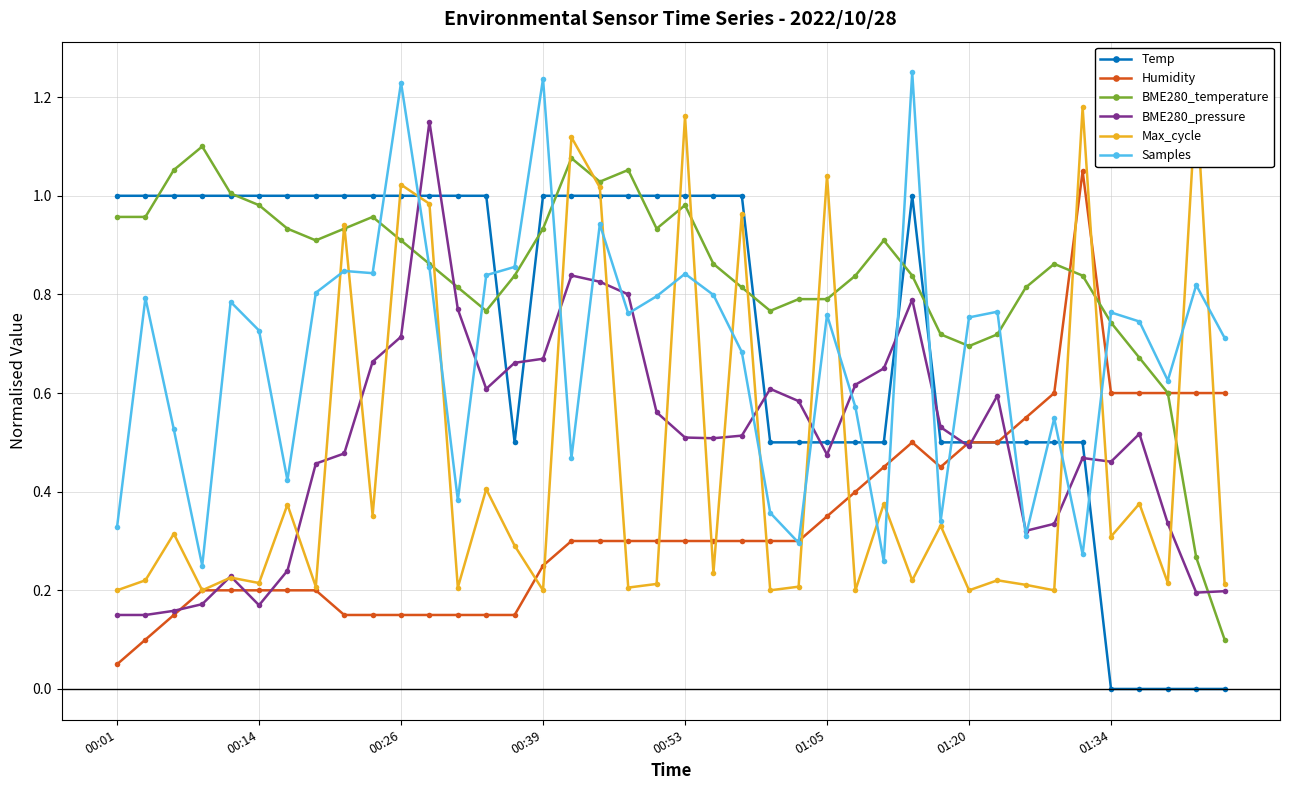

How many times do BME280_temperature and BME280_pressure cross each other?

3